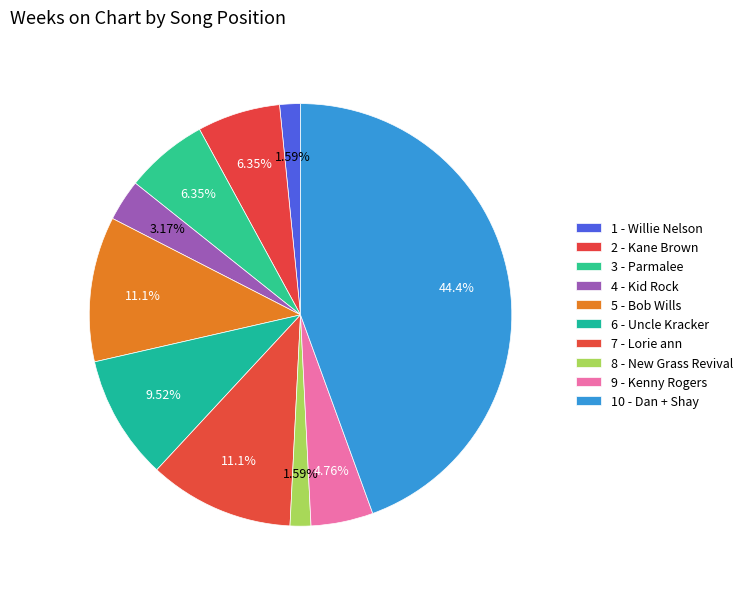

How many segments does this pie chart have?

10